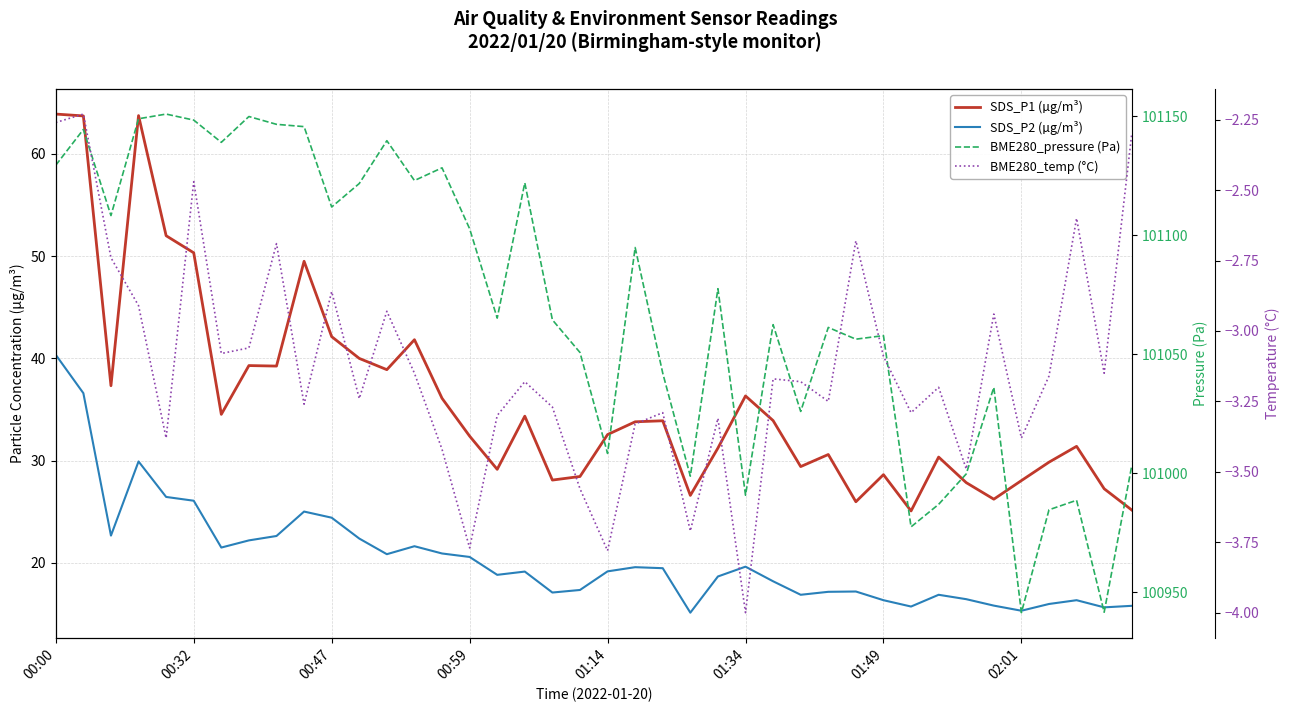

Which has a higher value, 24 or 12?

12